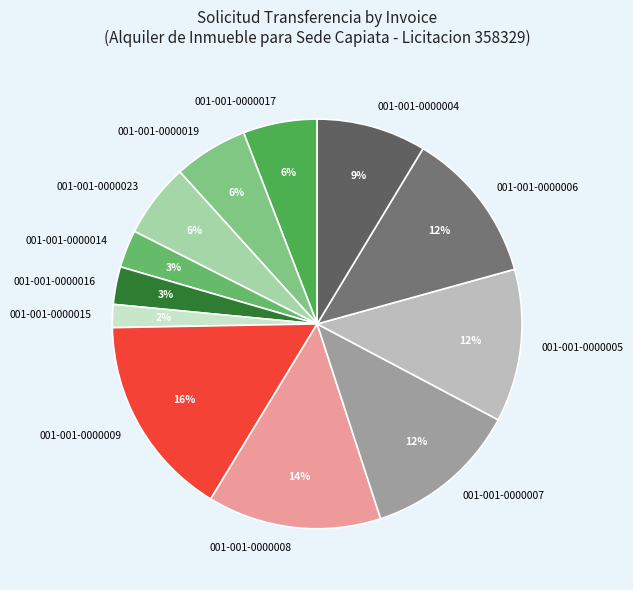

Is the sum of 001-001-0000015 and 001-001-0000016 greater than half?

No